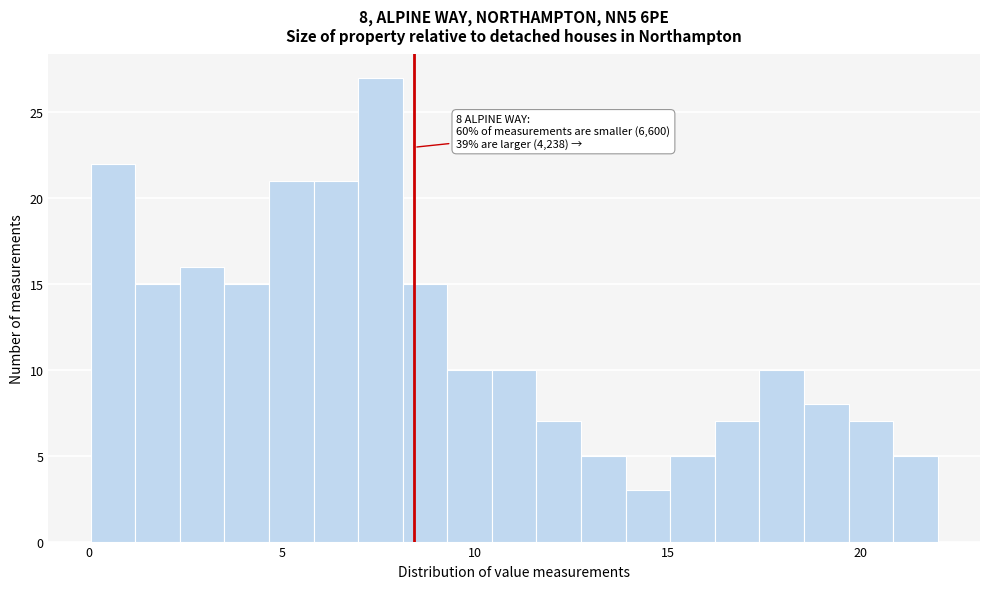

Around what value on the x-axis is the tallest bar? Give the approximate position of its centre, as read against the axis.

7.5